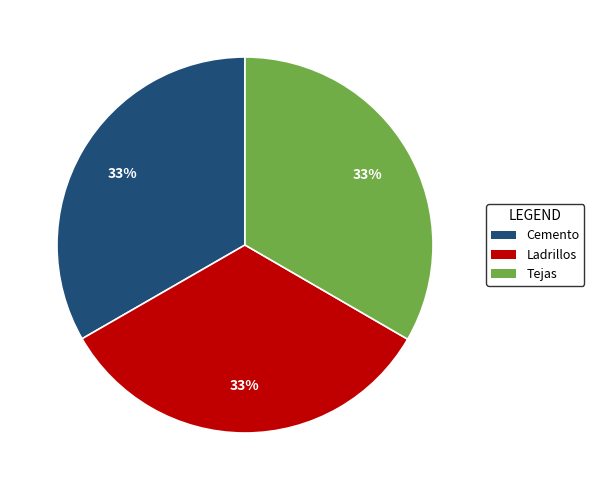

Is the sum of Tejas and Cemento greater than half?

Yes